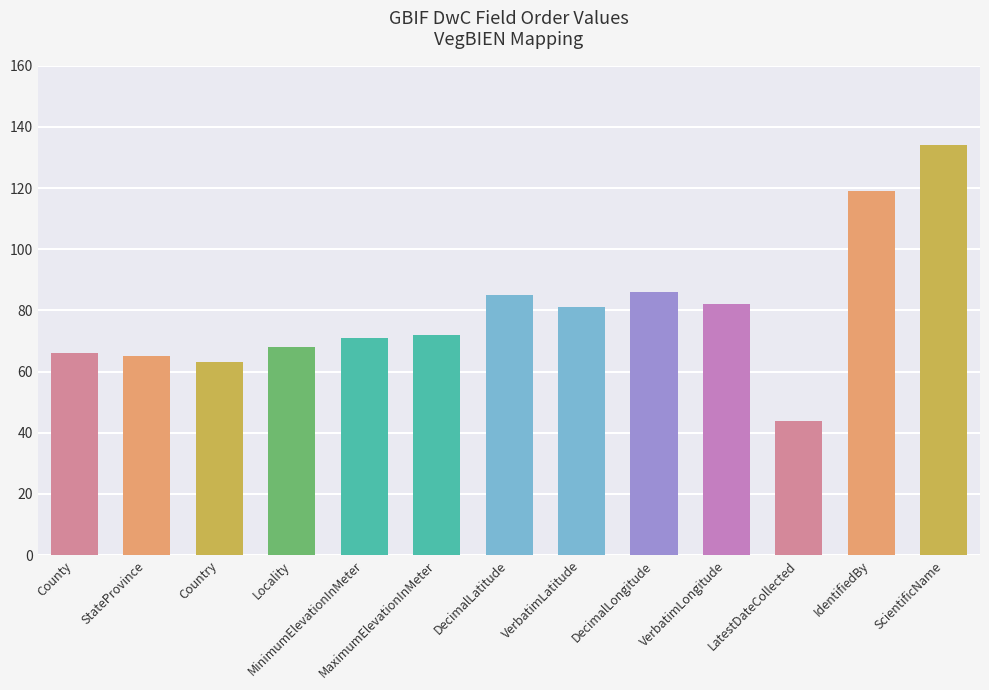

What is the maximum value shown in the chart?

134